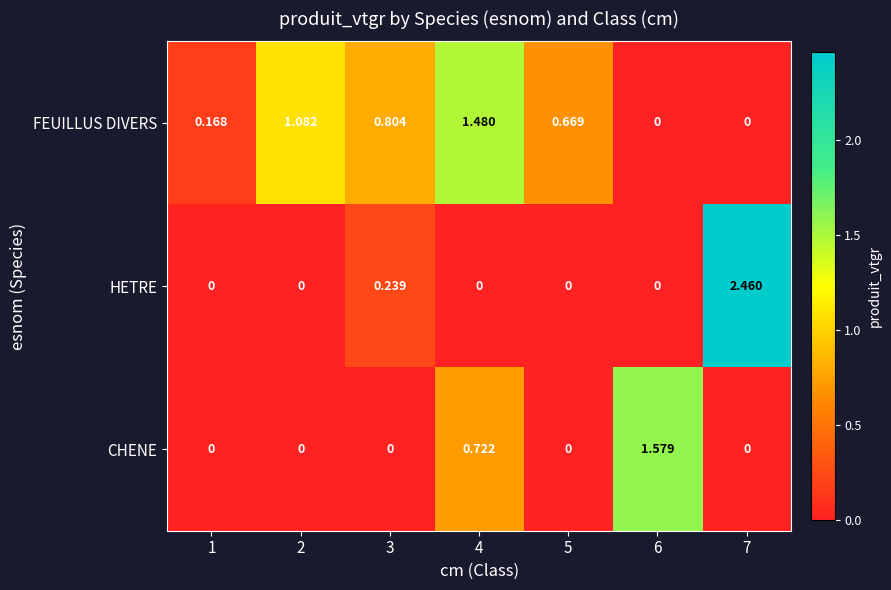

List the series in order of their overall mean, lowest first.

CHENE, HETRE, FEUILLUS DIVERS